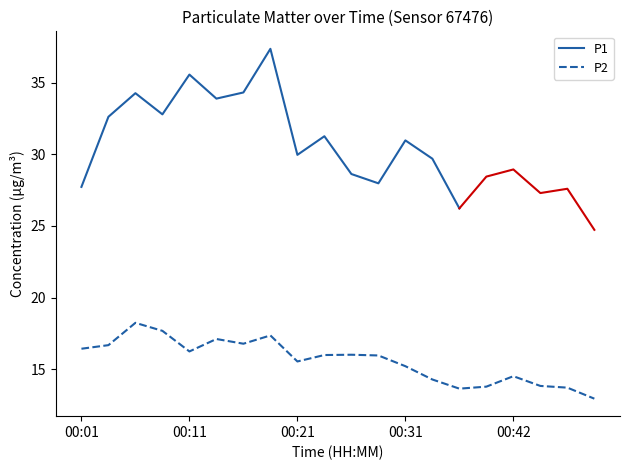

Count the number of categories in the chart.

20